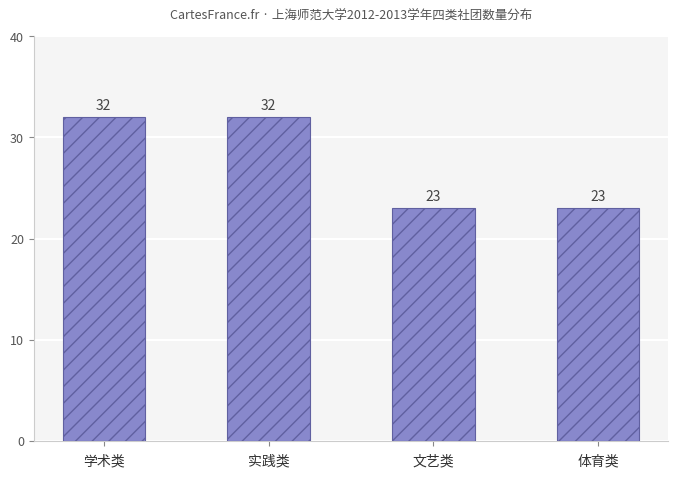

What is the smallest value displayed?

23